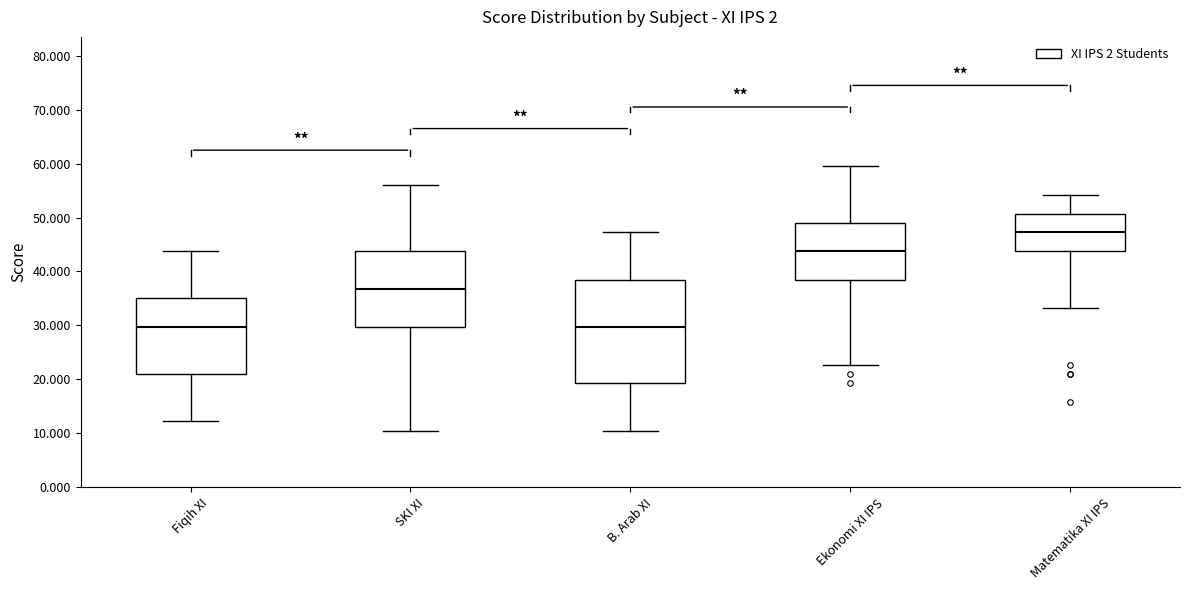

Reading left to right, transcribe this box plot: for each box, give where its median line is, the range the box spans, and where its two whiskers end, as read against the y-axis. The values are not printed on the chart, so give them approximately, as read against the axis.

Fiqih XI: median 30, box 21 to 35, whiskers 12 to 44
SKI XI: median 37, box 30 to 44, whiskers 11 to 56
B. Arab XI: median 30, box 19 to 39, whiskers 11 to 47
Ekonomi XI IPS: median 44, box 39 to 49, whiskers 23 to 60
Matematika XI IPS: median 47, box 44 to 51, whiskers 33 to 54